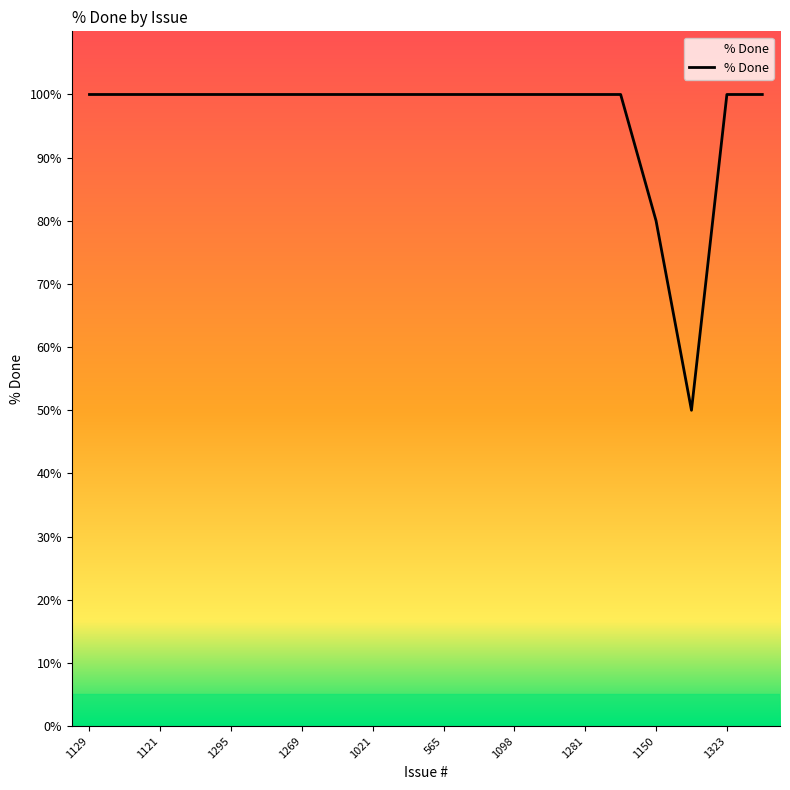

What is the greatest value displayed?

100